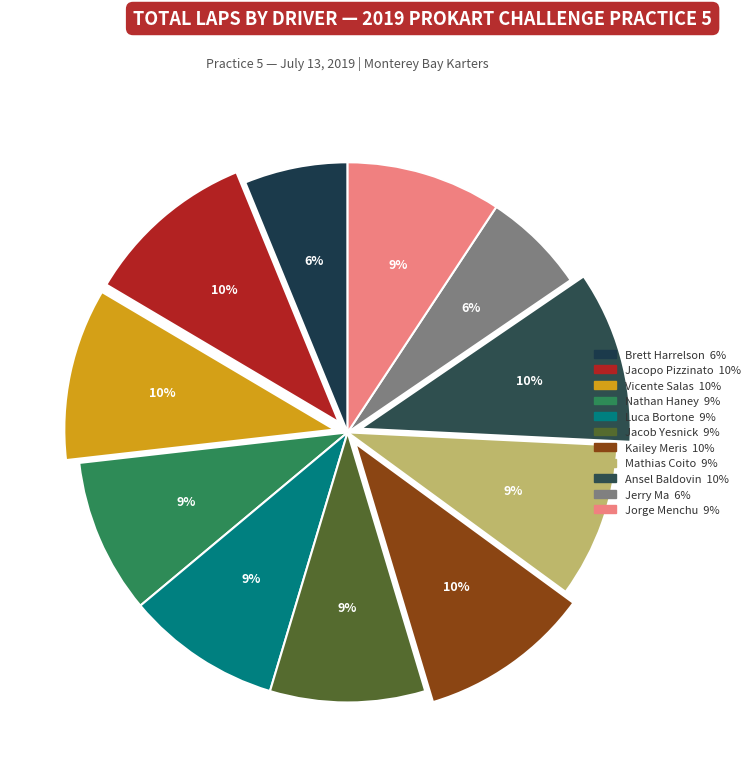

How many segments does this pie chart have?

11